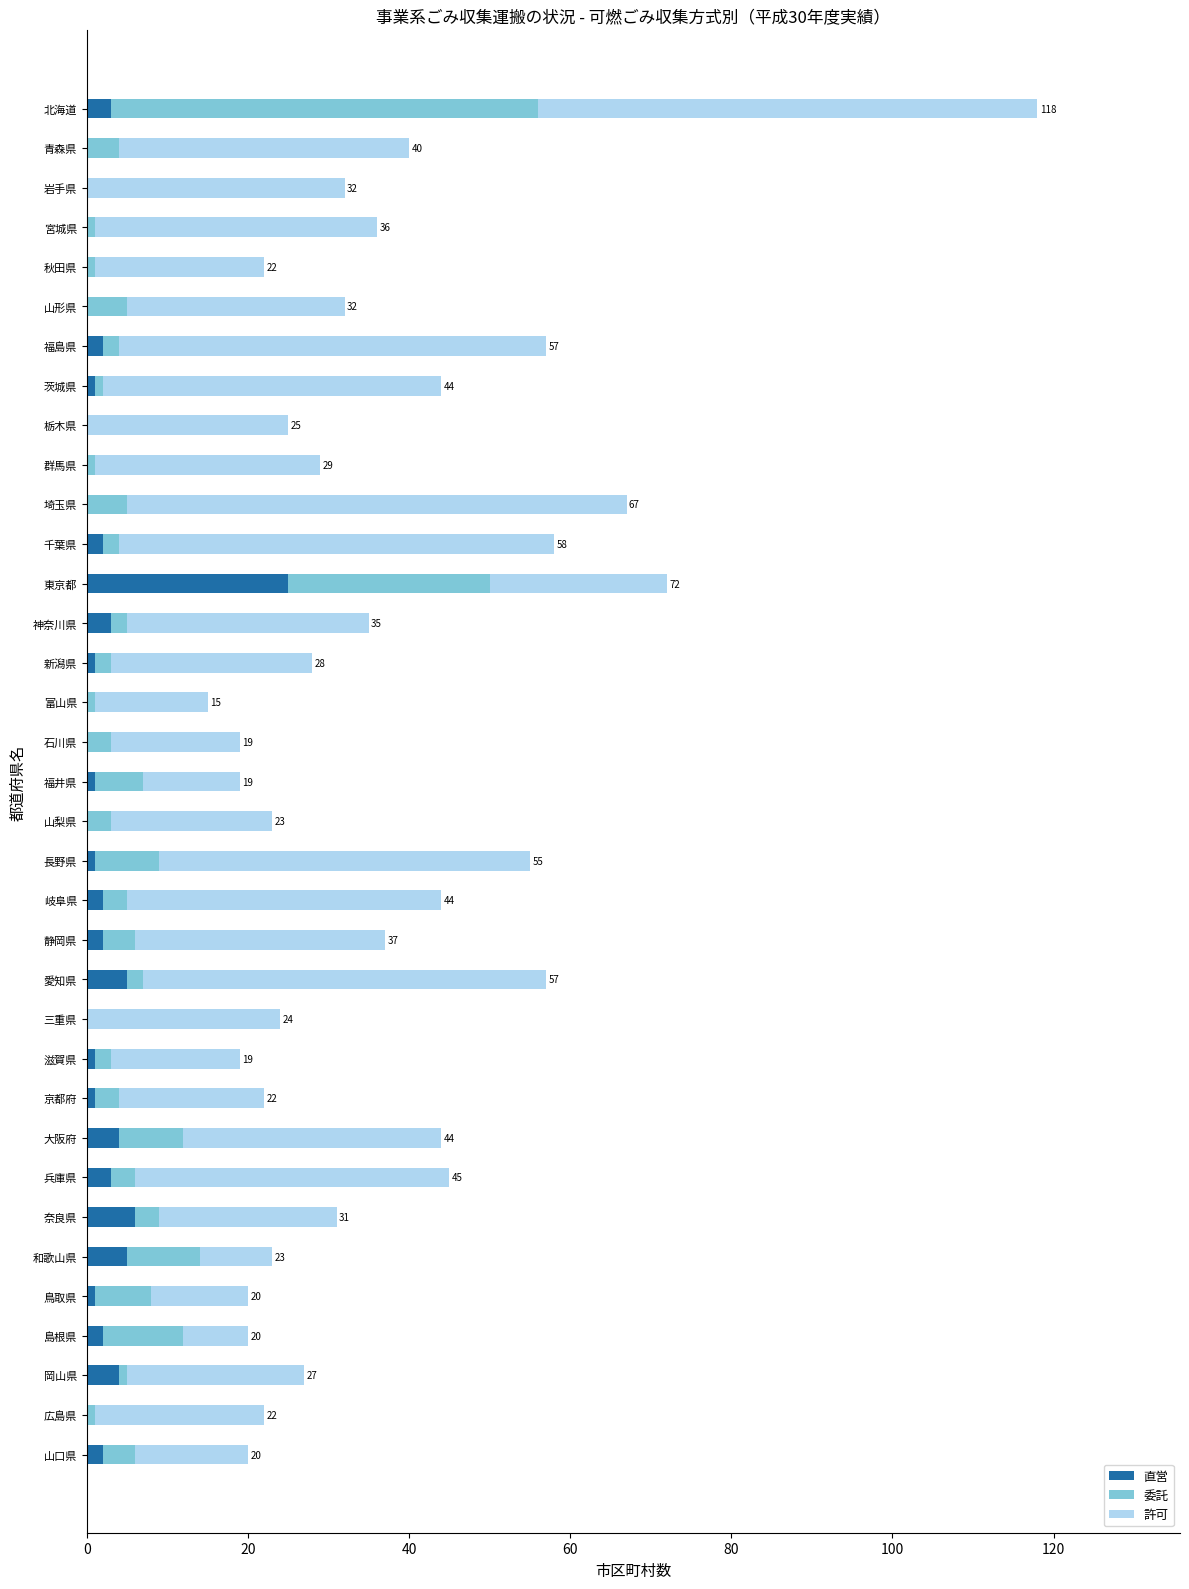

True or false: 直営 has a value of 11 at 青森県.

False